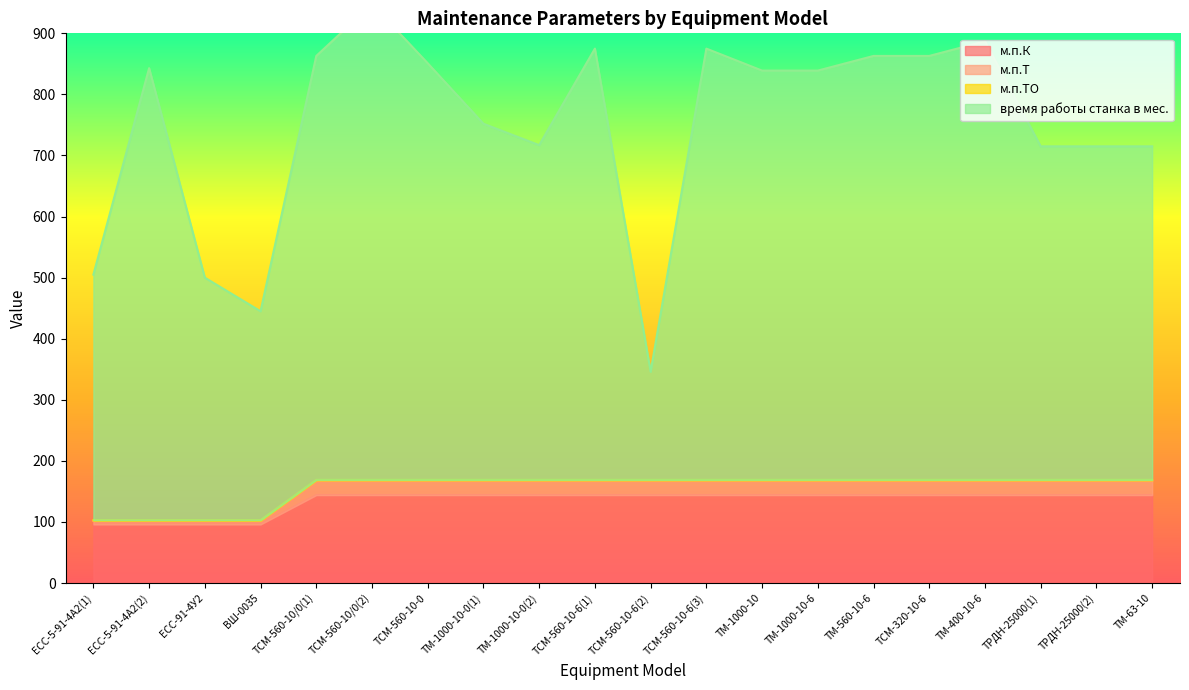

Is the value of время работы станка в мес. at ТМ-1000-10-0(1) greater than the value of м.п.К at ТМ-1000-10?

Yes